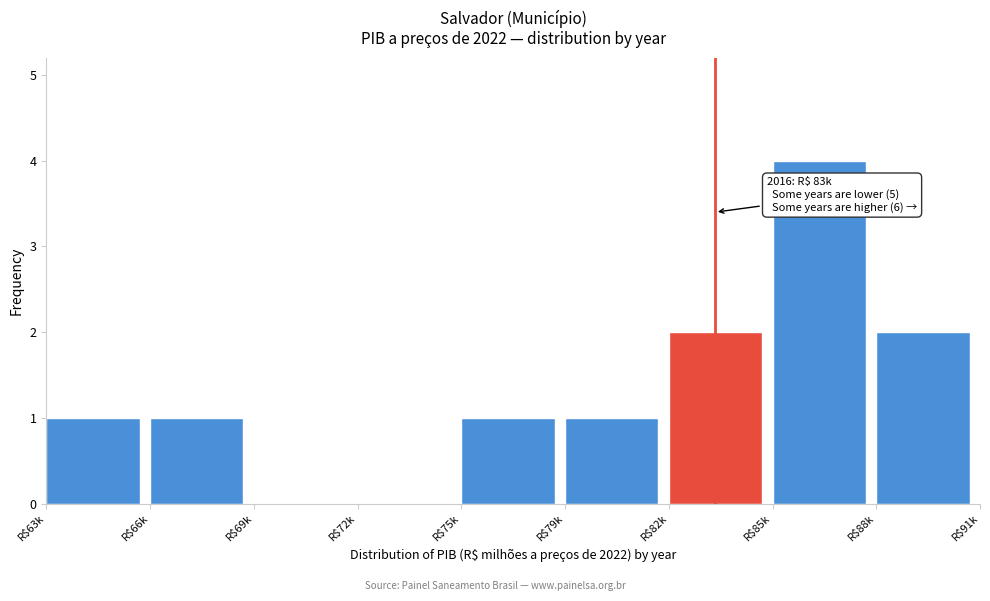

Is it true that the value at R$88k is 2?

True